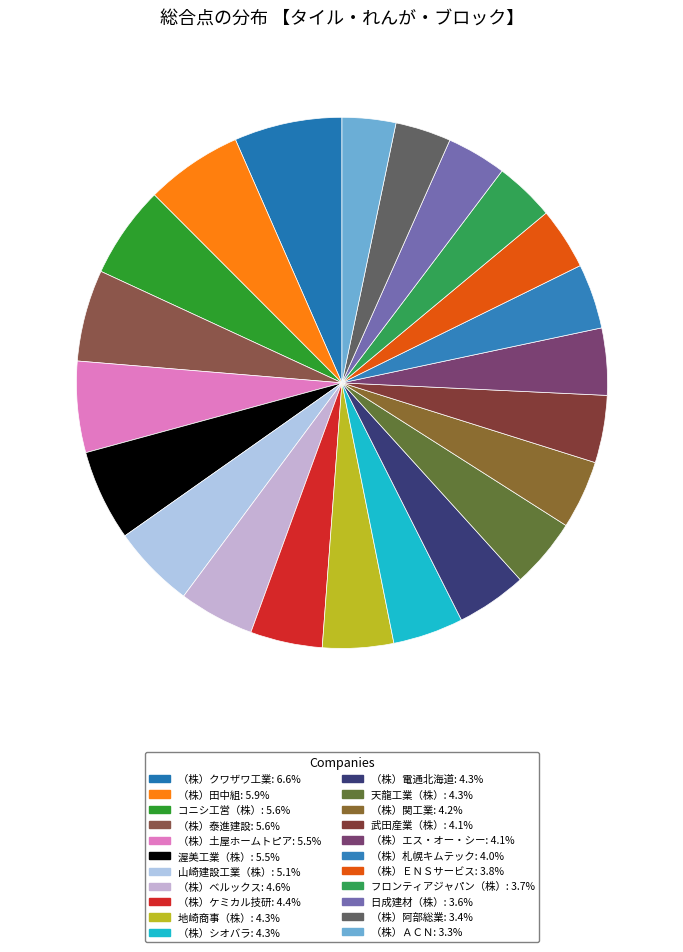

Count the number of slices in the pie.

22